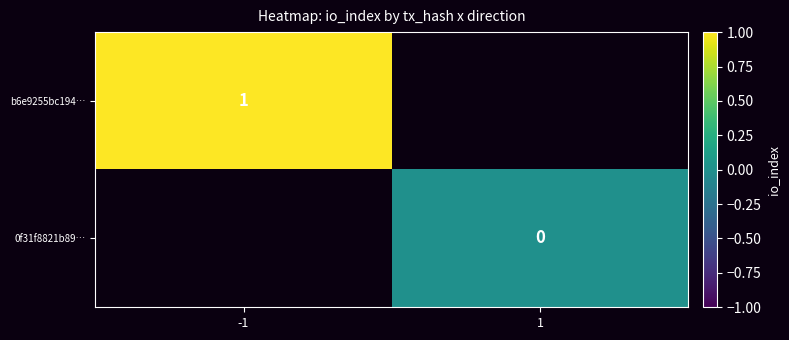

How many values in b6e9255bc194… are above zero?

1